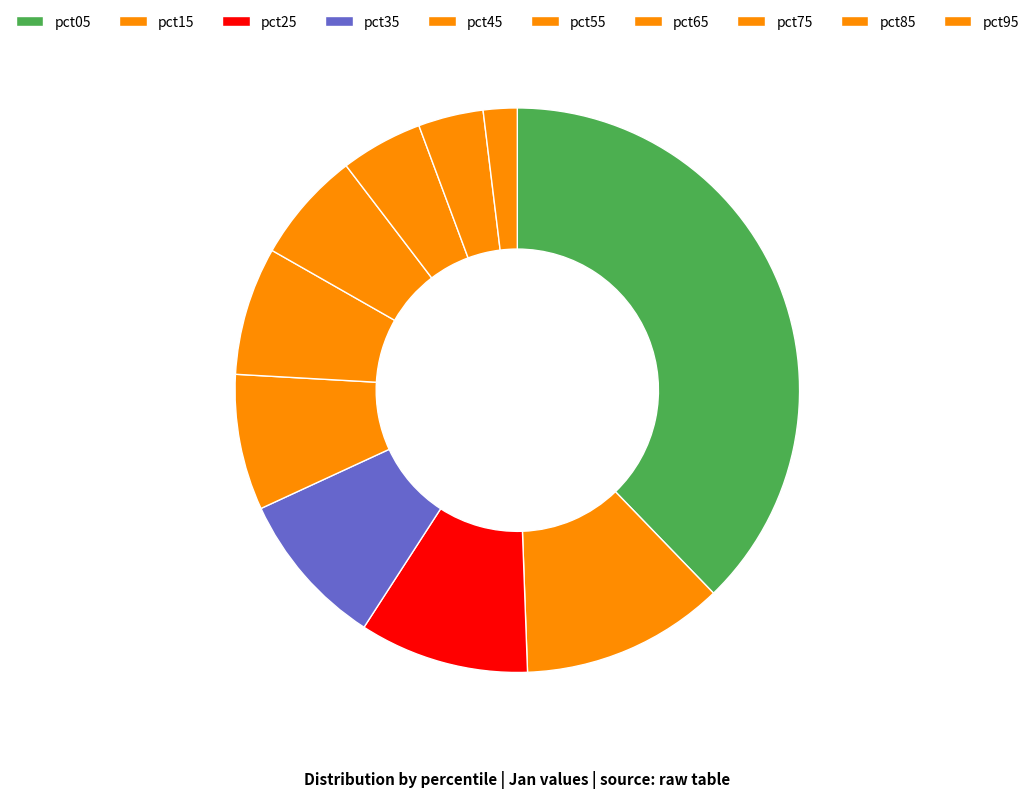

Which has a higher value, pct95 or pct65?

pct65